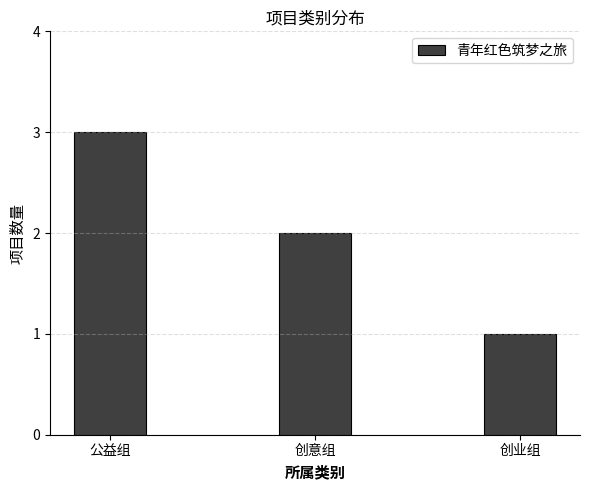

Reading left to right, extract all data points from this chart.

公益组=3	创意组=2	创业组=1